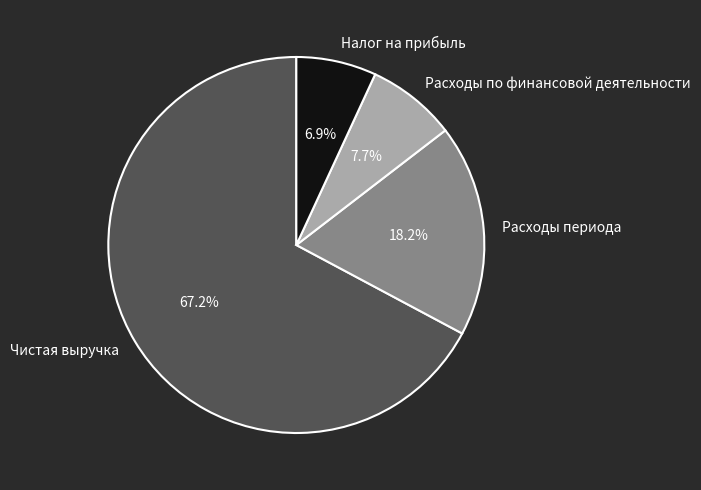

Which slice represents more than half of the pie?

Чистая выручка